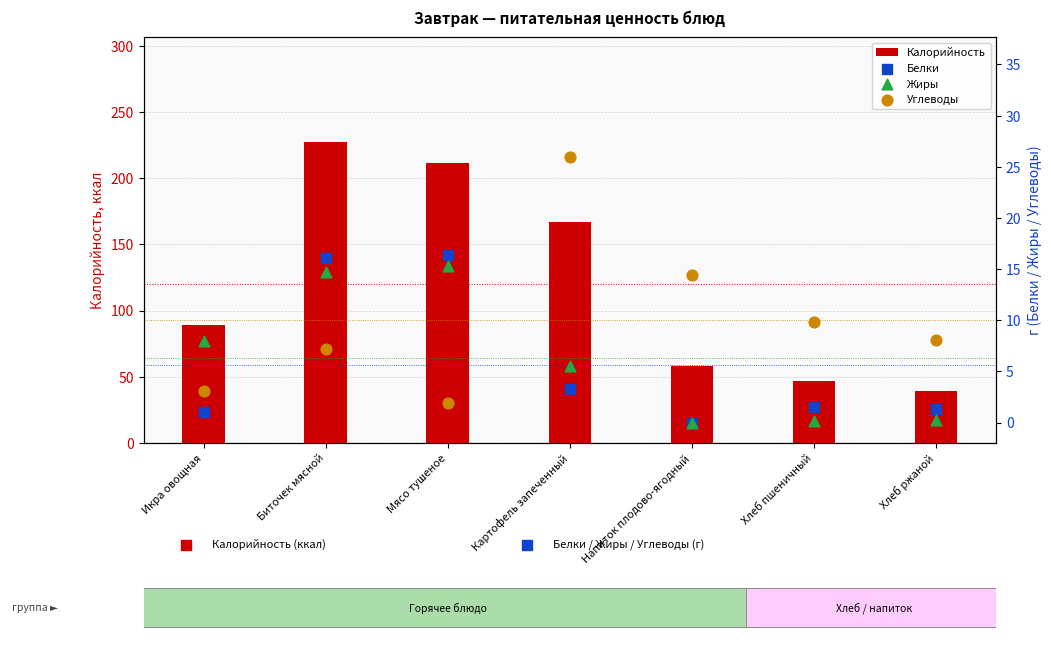

Is the value of Жиры at Хлеб ржаной greater than the value of Калорийность at Биточек мясной?

No